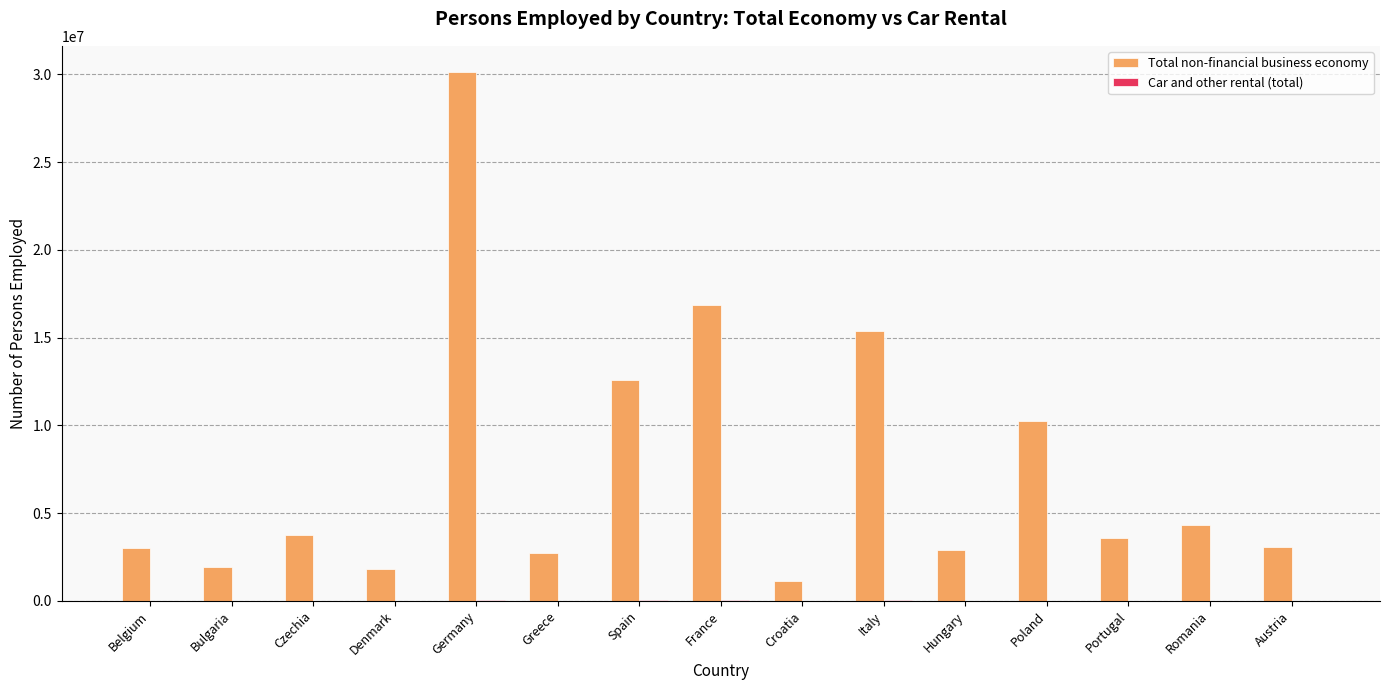

Which series has the largest total across all categories?

Total non-financial business economy